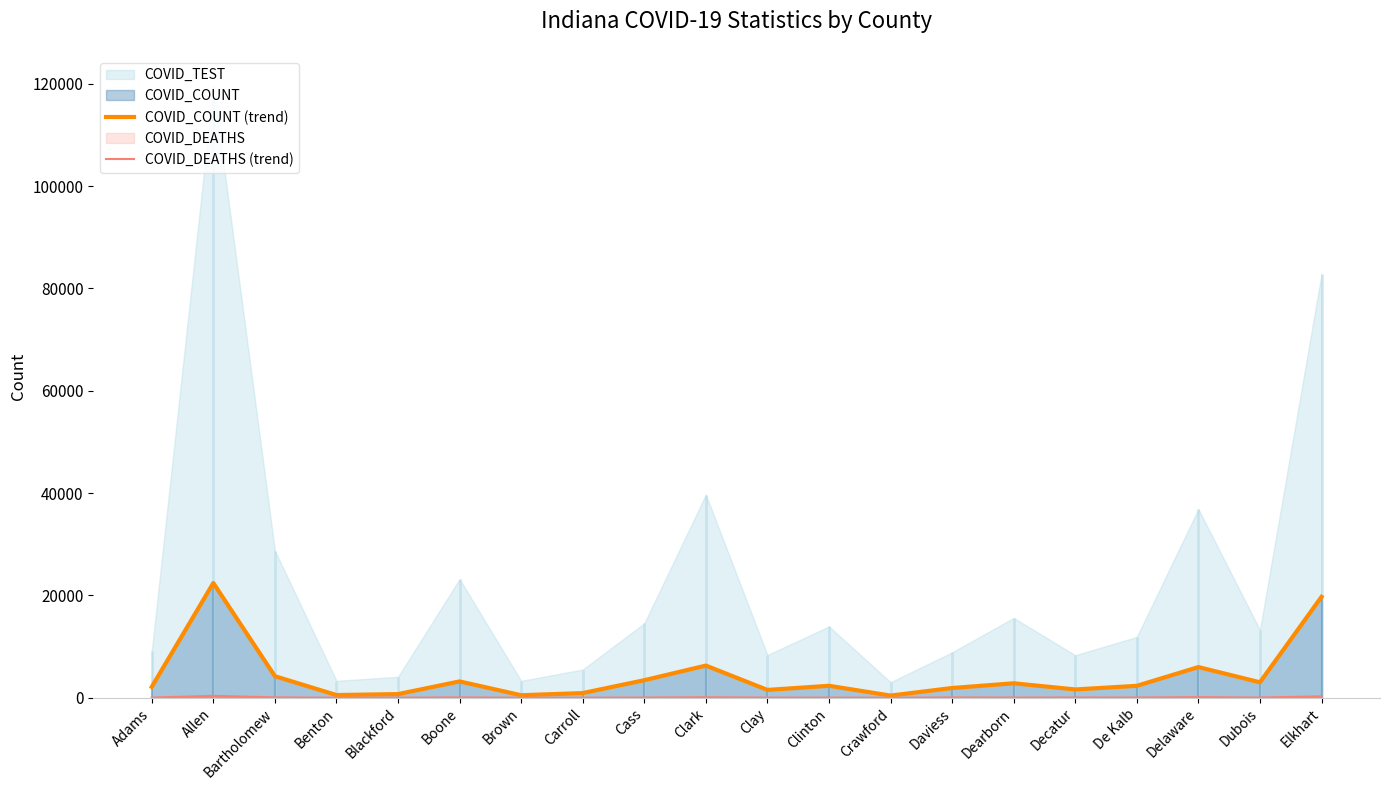

What is the sum of all COVID_DEATHS (trend) values?

1321